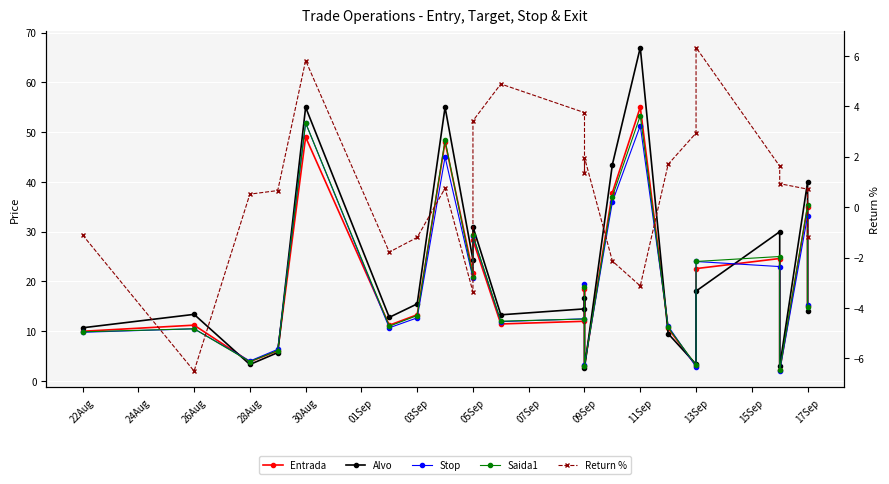

Which series changed the most between 28Aug and 30Aug?

Alvo